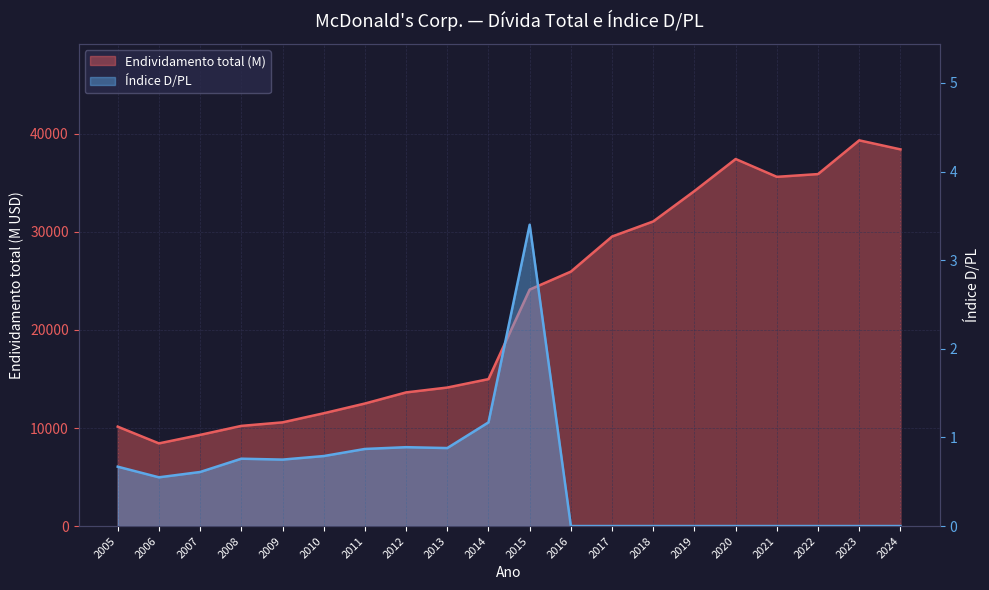

True or false: Índice D/PL has more than 1 points higher than both neighbors.

True